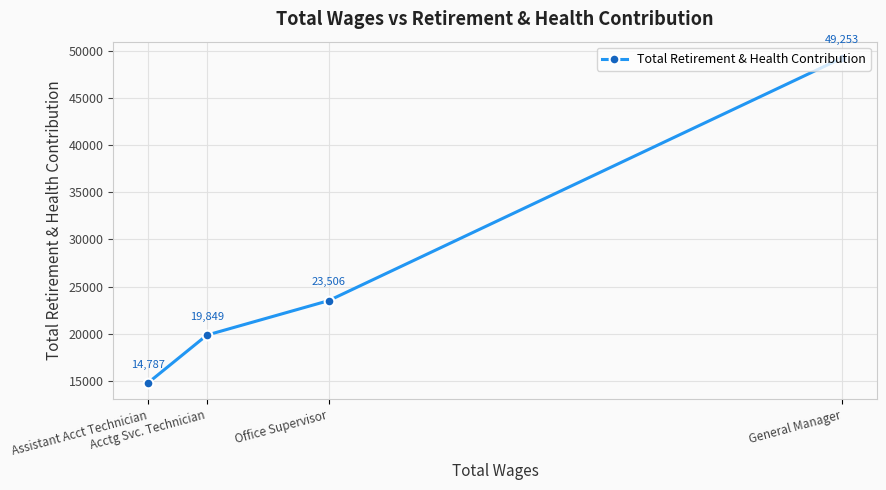

Is it true that the value at General Manager is 73242?

False